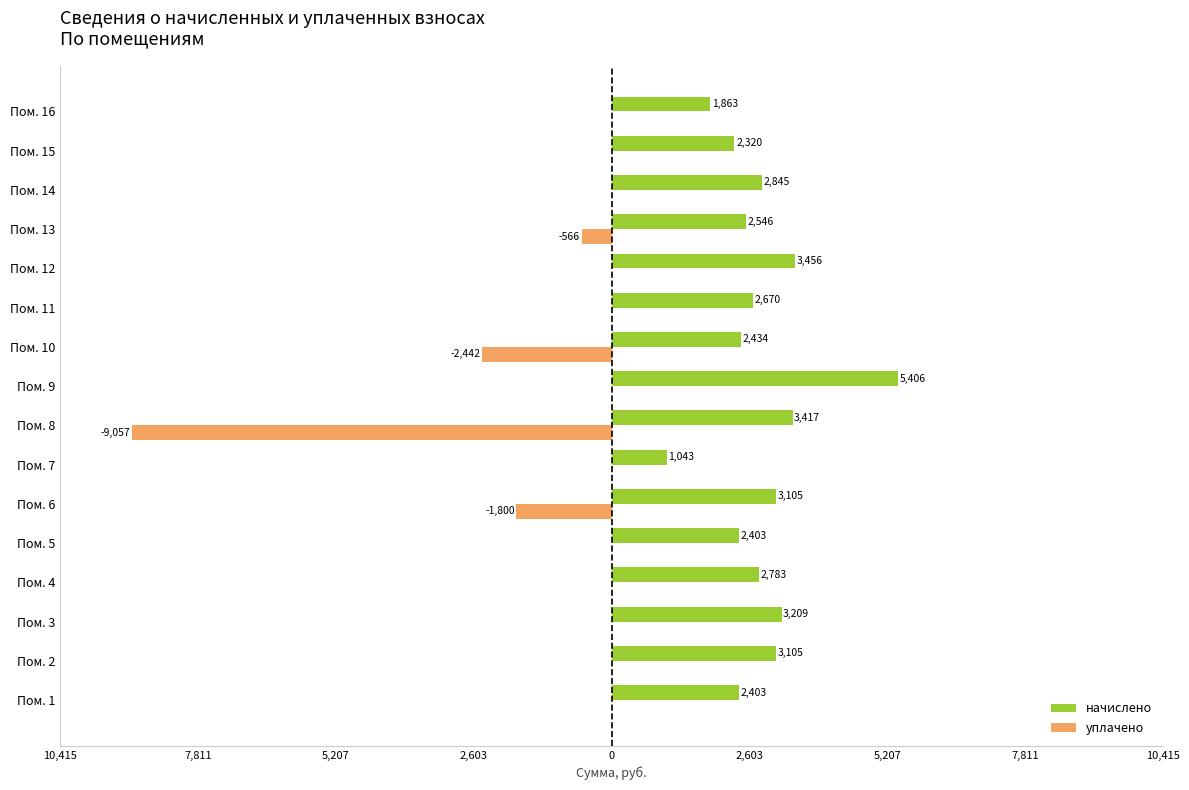

What are all the series names shown in the legend?

начислено, уплачено